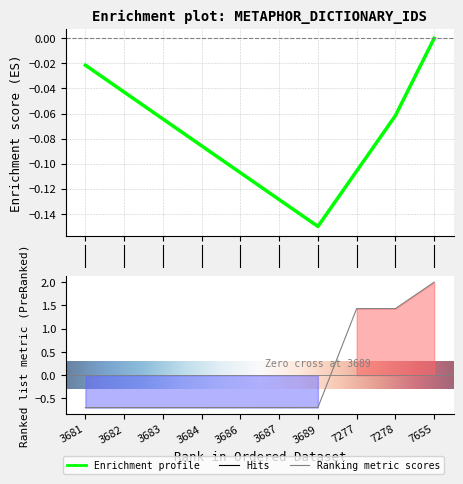

Reading left to right, list all the values displayed in this chart.

-0.7	-0.7	-0.7	-0.7	-0.7	-0.7	-0.7	1.4	1.4	2.0